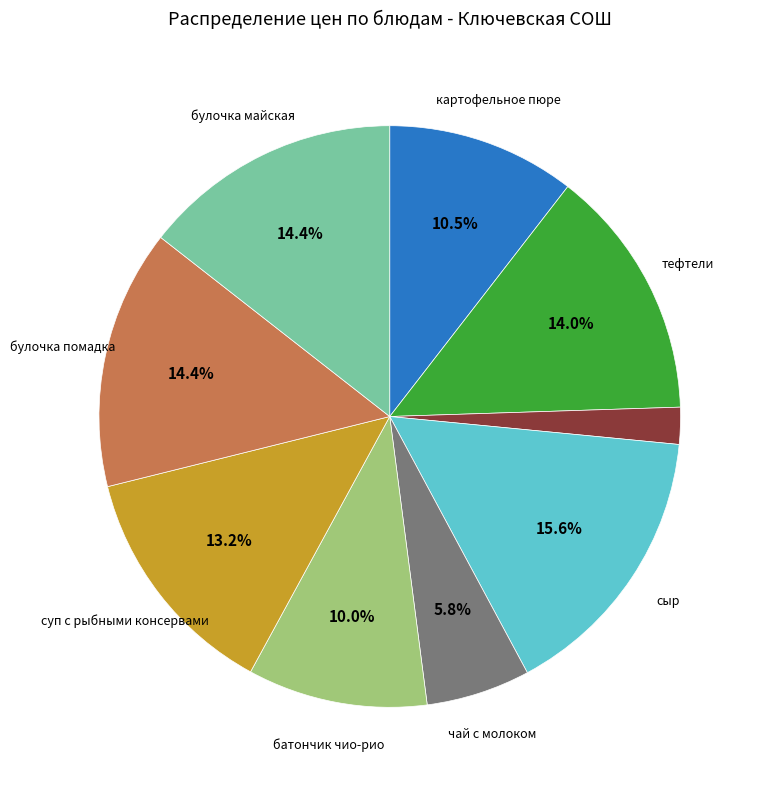

Is there any slice that represents more than half of the pie?

No